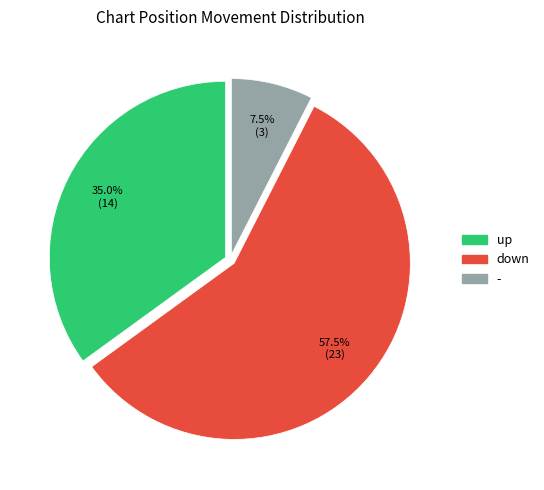

What is the ratio of the value at down to the value at -?

7.7